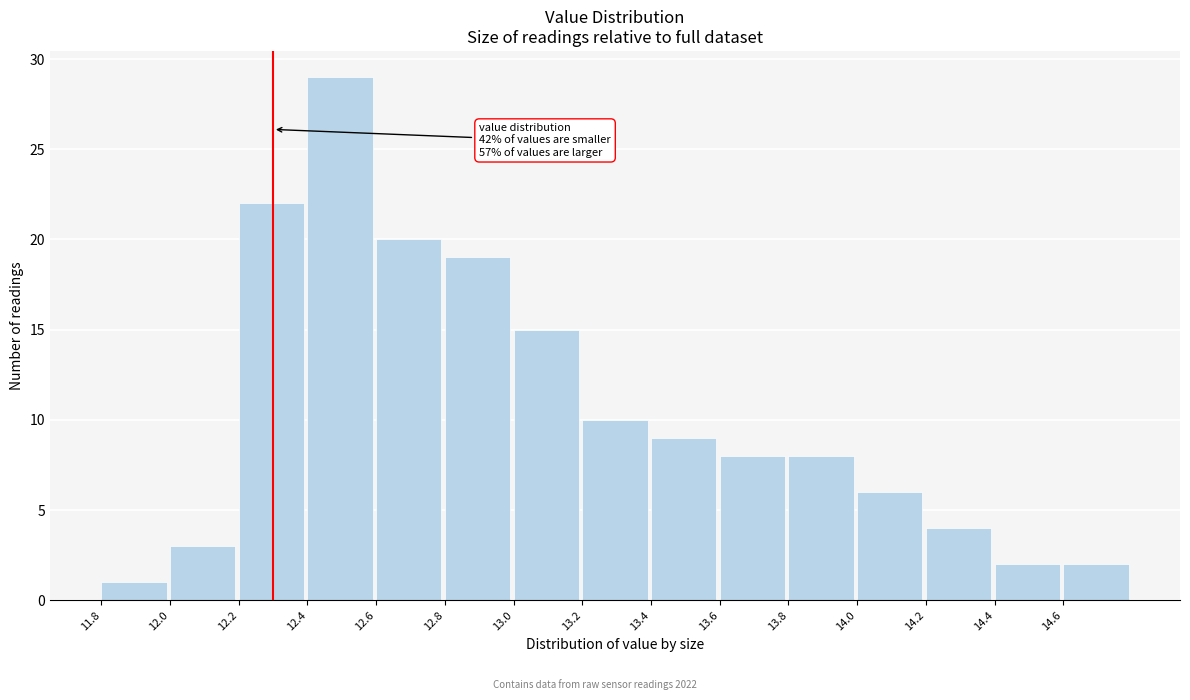

Which range on the x-axis has the tallest bar?

12.4 to 12.6